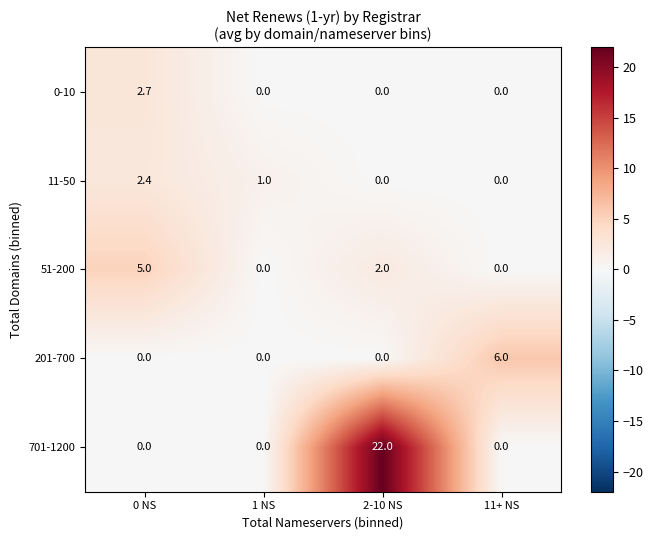

True or false: 201-700 has a value of 3.8 at 0 NS.

False